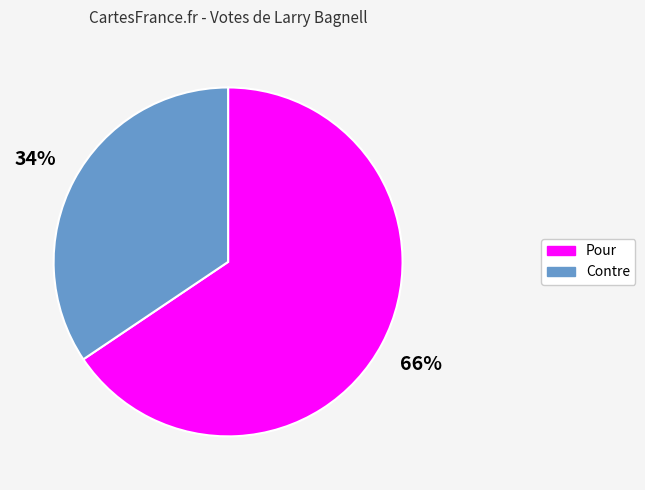

Does Contre account for over 50% of the chart?

No